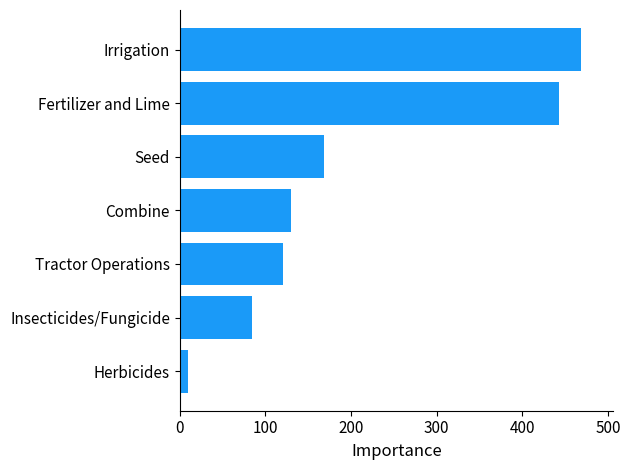

Between Combine and Herbicides, which is larger?

Combine